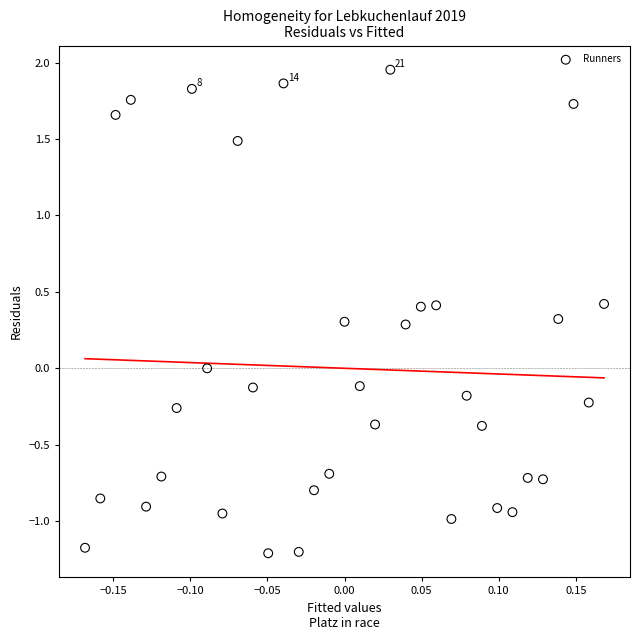

What is the range of Y values (max minus min)?

3.2